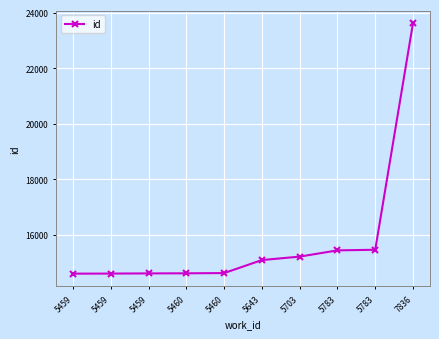

Rank the categories by value from lowest to highest.

5459, 5459, 5459, 5460, 5460, 5643, 5703, 5783, 5783, 7836